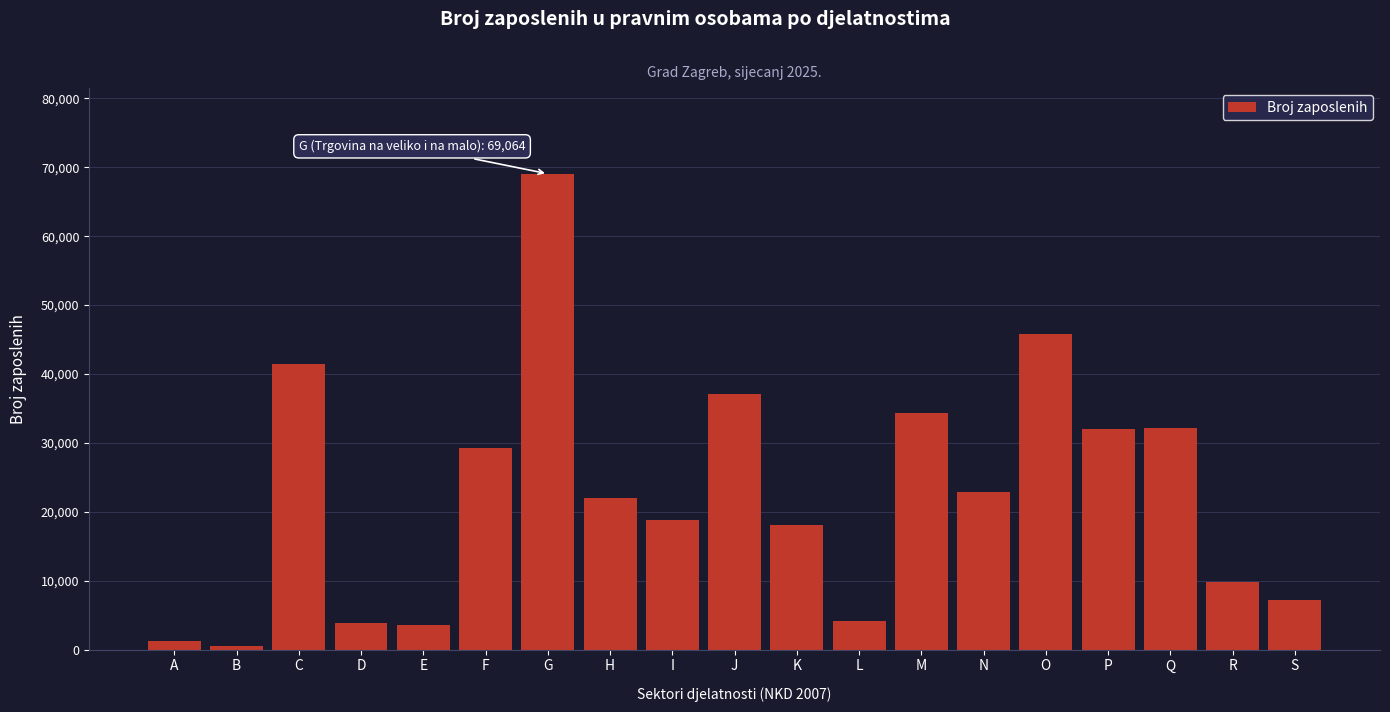

Between N and C, which is larger?

C